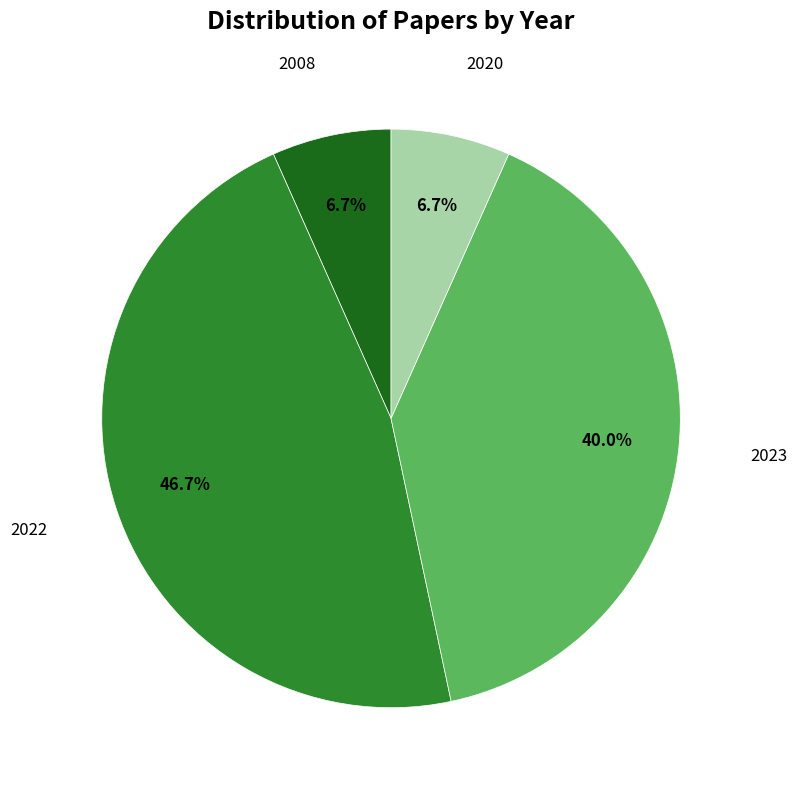

To the nearest percent, what is the difference between the largest and smallest slice percentages?

40%